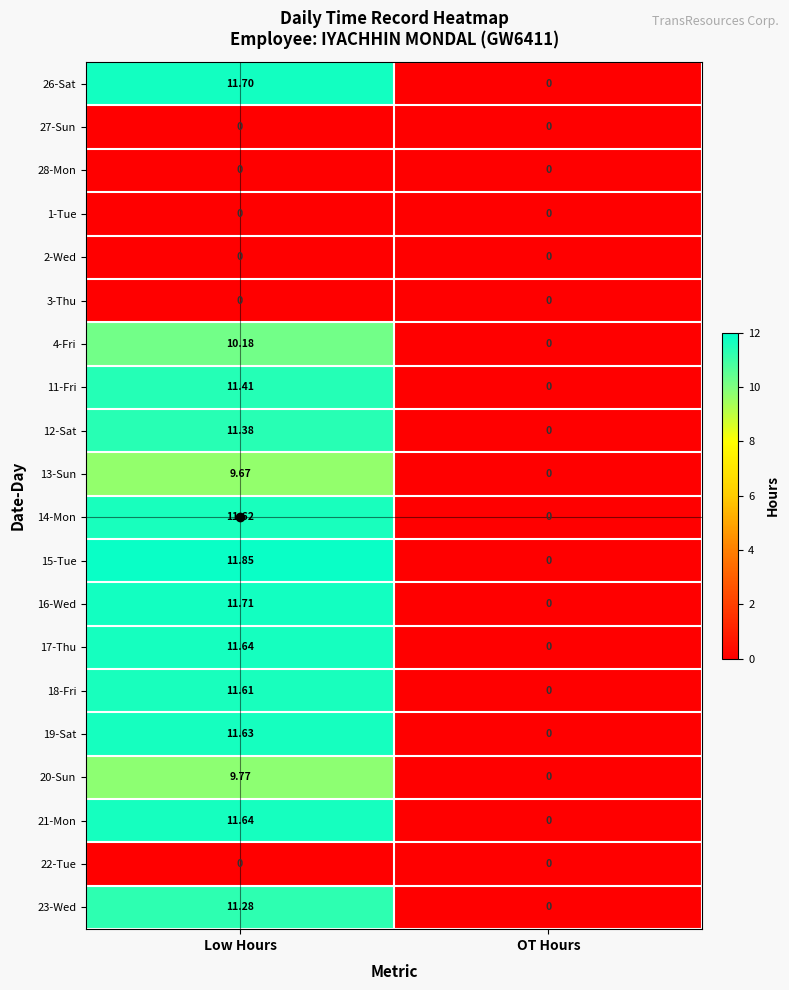

At which label is 21-Mon closest to 5?

OT Hours